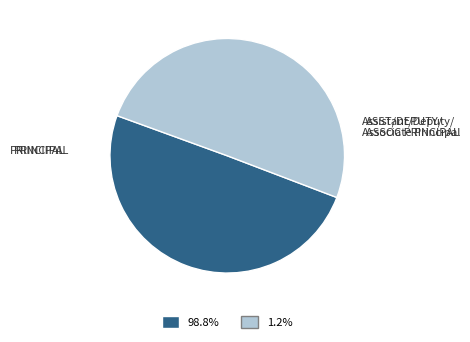

Count the number of slices in the pie.

2